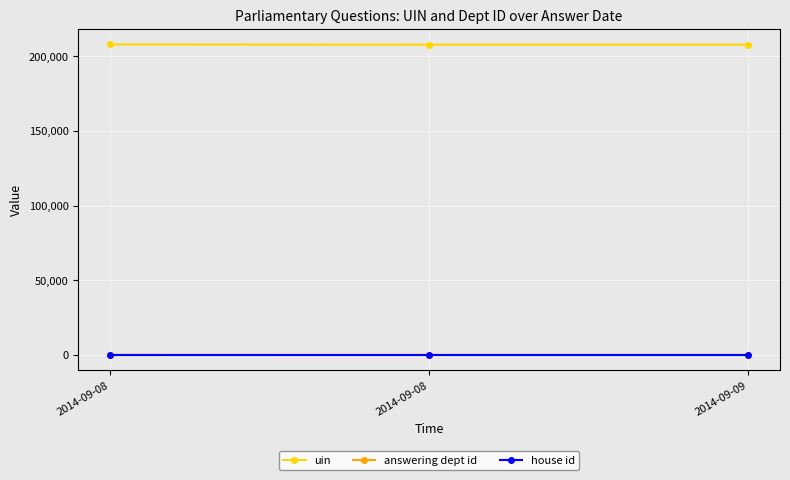

What is the greatest value displayed?

207923